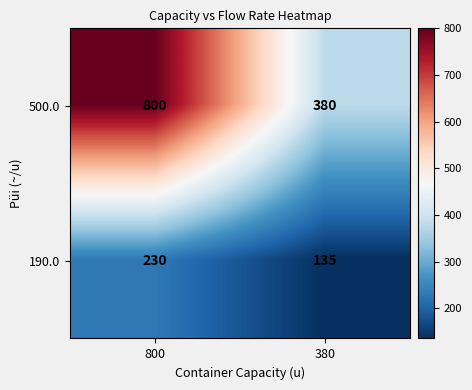

True or false: 500.0 has a value of 380 at 380.

True